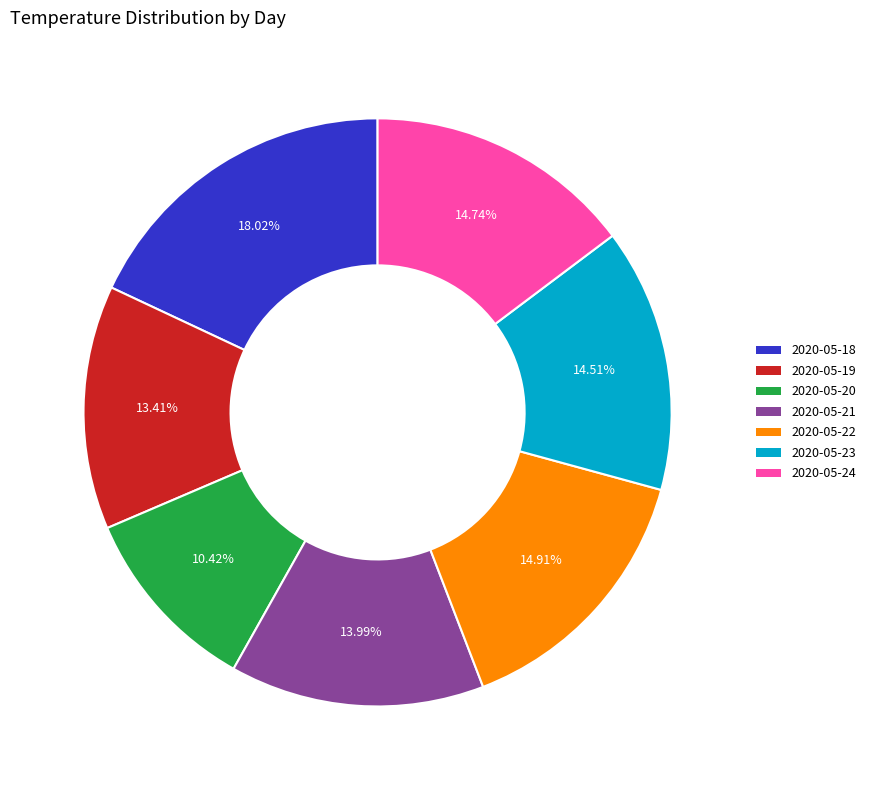

What is the ratio of the value at 2020-05-23 to the value at 2020-05-21?

1.0